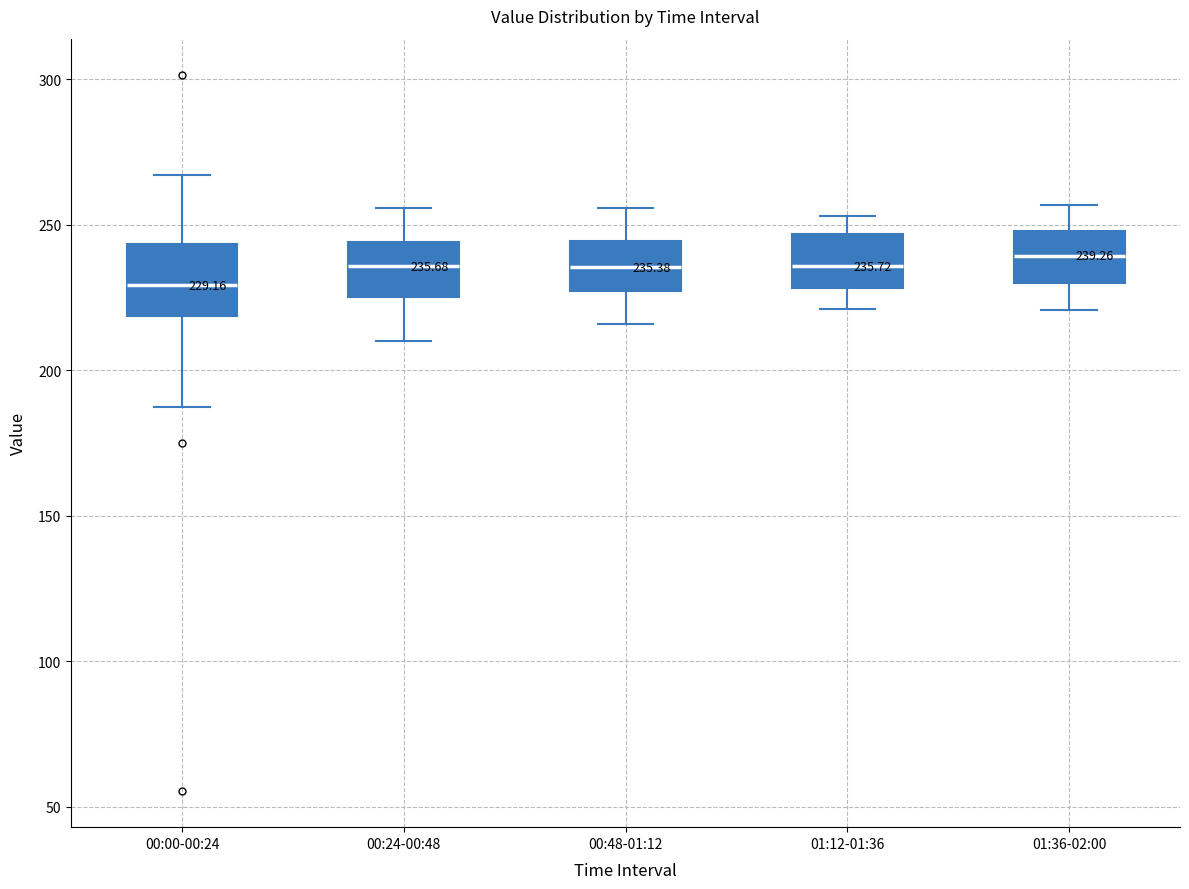

Which box is the tallest, from its lower edge to its upper edge?

00:00-00:24